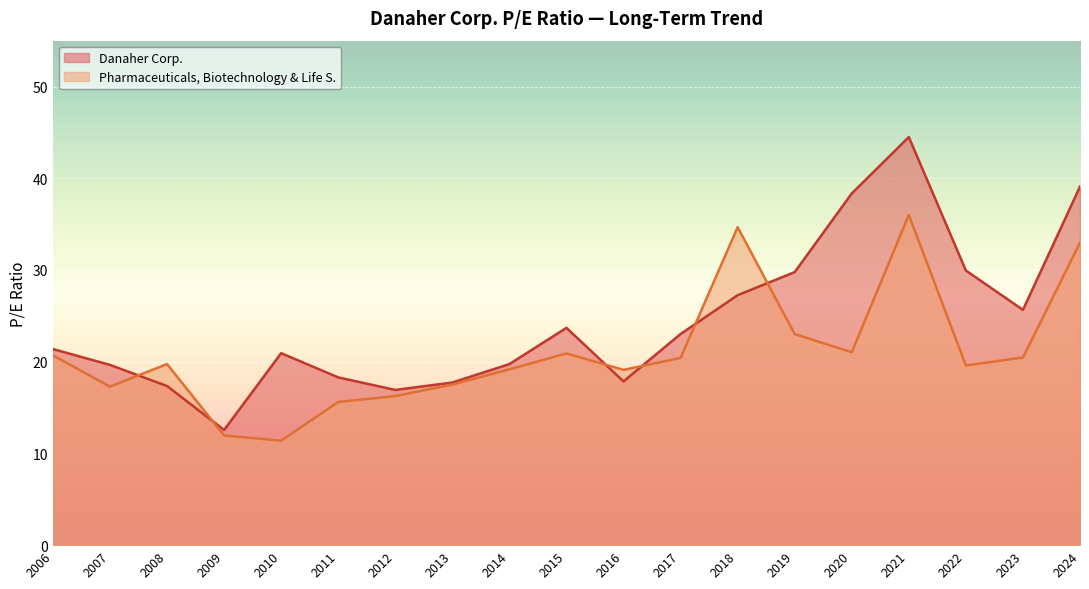

How many data points in Danaher Corp. are above 21?

10